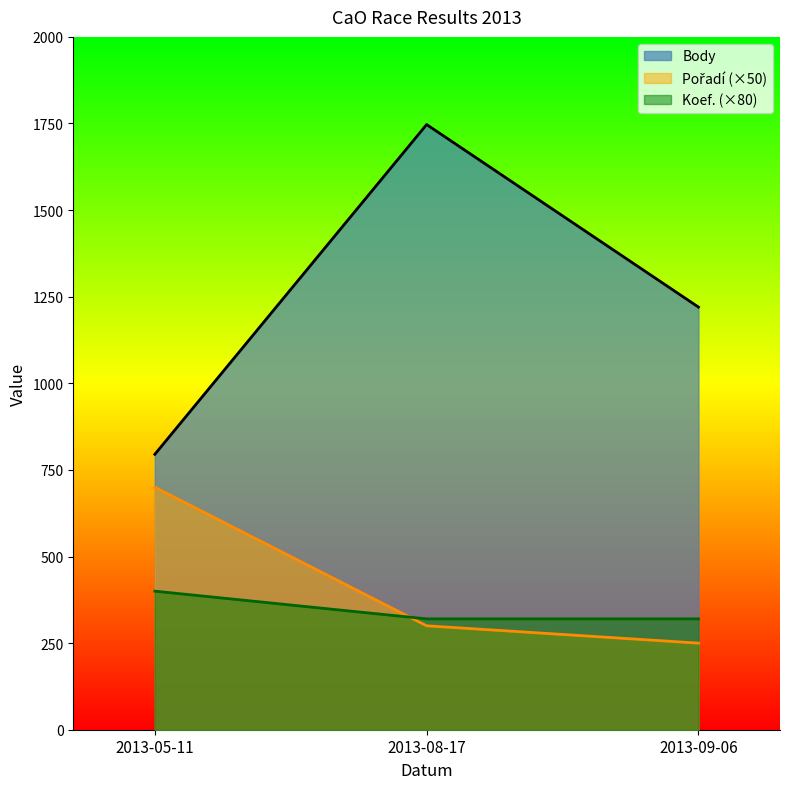

Which series has the widest spread of values?

Body